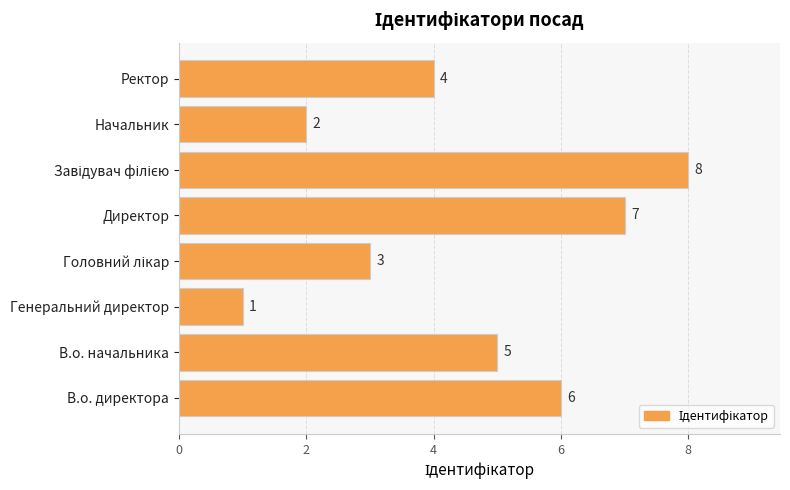

Is it true that the value at Ректор is 1?

False